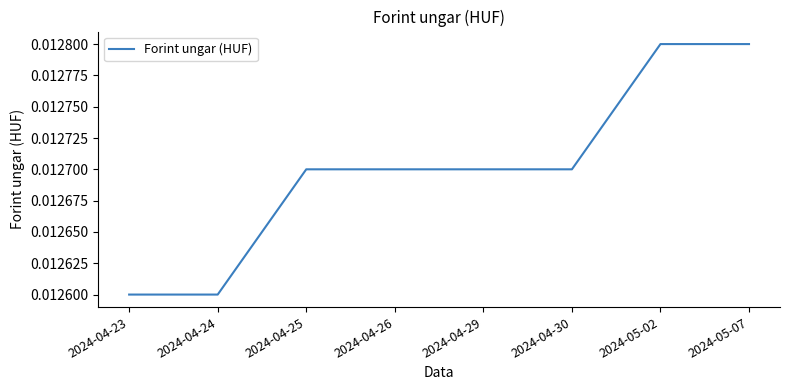

Count the values in the range 0 to 1.

8